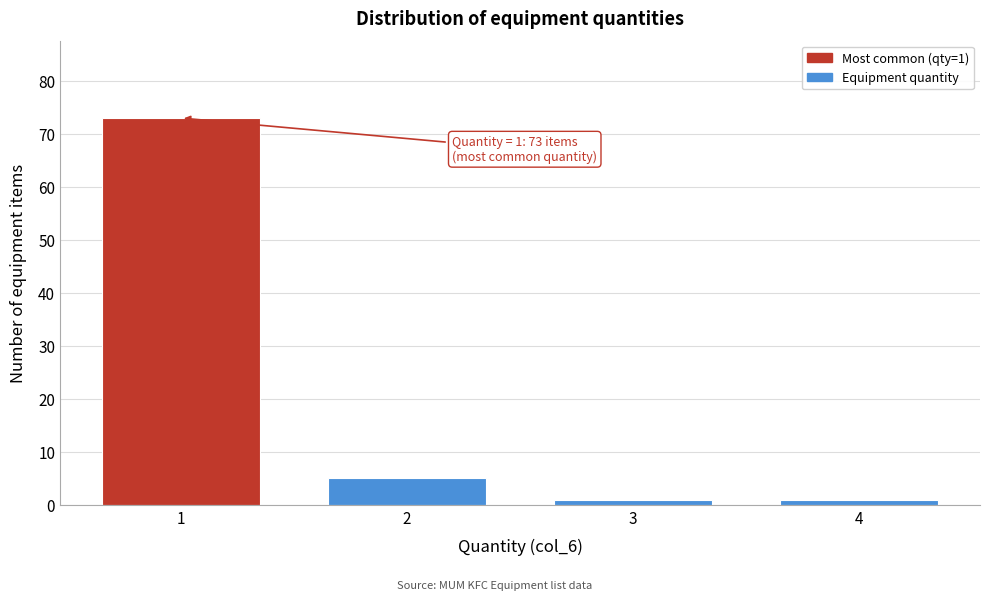

Reading left to right, extract all data points from this chart.

73	5	1	1